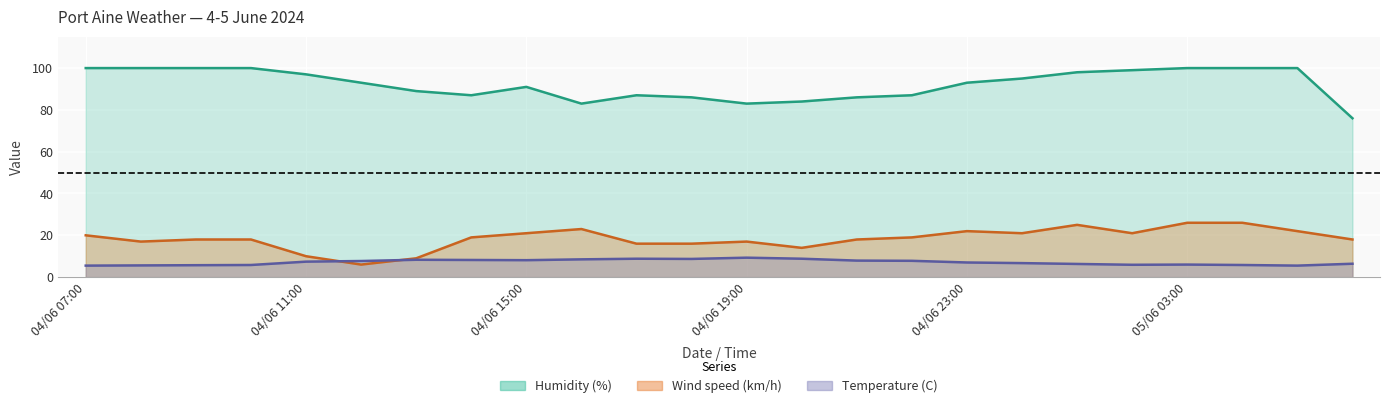

Reading right to left, transcribe all the data shown in this chart.

Temperature (C): 05/06 06:00=6.4	05/06 05:00=5.5	05/06 04:00=5.8	05/06 03:00=6.0	05/06 02:00=5.9	05/06 01:00=6.3	05/06 00:00=6.7	04/06 23:00=7.0	04/06 22:00=7.8	04/06 21:00=7.9	04/06 20:00=8.8	04/06 19:00=9.3	04/06 18:00=8.7	04/06 17:00=8.8	04/06 16:00=8.5	04/06 15:00=8.1	04/06 14:00=8.2	04/06 13:00=8.3	04/06 12:00=7.7	04/06 11:00=7.4	04/06 10:00=5.8	04/06 09:00=5.7	04/06 08:00=5.6	04/06 07:00=5.5
Wind speed (km/h): 05/06 06:00=18.0	05/06 05:00=22.0	05/06 04:00=26.0	05/06 03:00=26.0	05/06 02:00=21.0	05/06 01:00=25.0	05/06 00:00=21.0	04/06 23:00=22.0	04/06 22:00=19.0	04/06 21:00=18.0	04/06 20:00=14.0	04/06 19:00=17.0	04/06 18:00=16.0	04/06 17:00=16.0	04/06 16:00=23.0	04/06 15:00=21.0	04/06 14:00=19.0	04/06 13:00=9.0	04/06 12:00=6.0	04/06 11:00=10.0	04/06 10:00=18.0	04/06 09:00=18.0	04/06 08:00=17.0	04/06 07:00=20.0
Humidity (%): 05/06 06:00=76.0	05/06 05:00=100.0	05/06 04:00=100.0	05/06 03:00=100.0	05/06 02:00=99.0	05/06 01:00=98.0	05/06 00:00=95.0	04/06 23:00=93.0	04/06 22:00=87.0	04/06 21:00=86.0	04/06 20:00=84.0	04/06 19:00=83.0	04/06 18:00=86.0	04/06 17:00=87.0	04/06 16:00=83.0	04/06 15:00=91.0	04/06 14:00=87.0	04/06 13:00=89.0	04/06 12:00=93.0	04/06 11:00=97.0	04/06 10:00=100.0	04/06 09:00=100.0	04/06 08:00=100.0	04/06 07:00=100.0